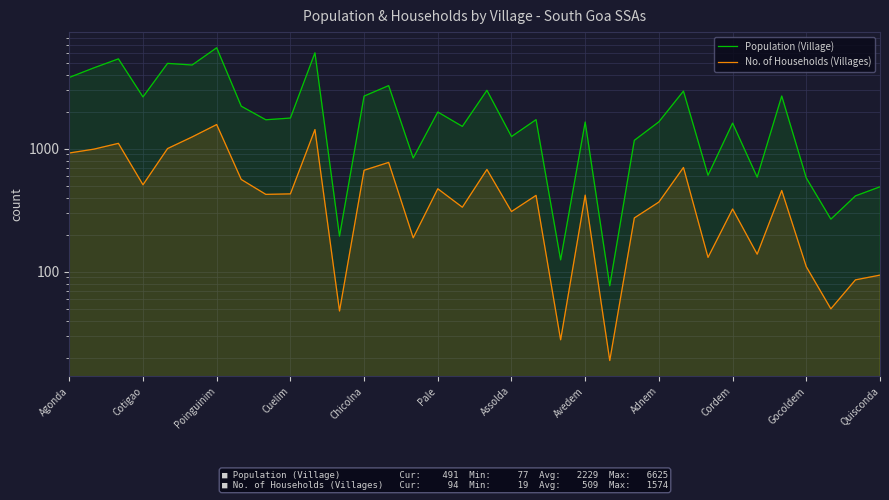

What is the average value of the Population (Village) series?

2230